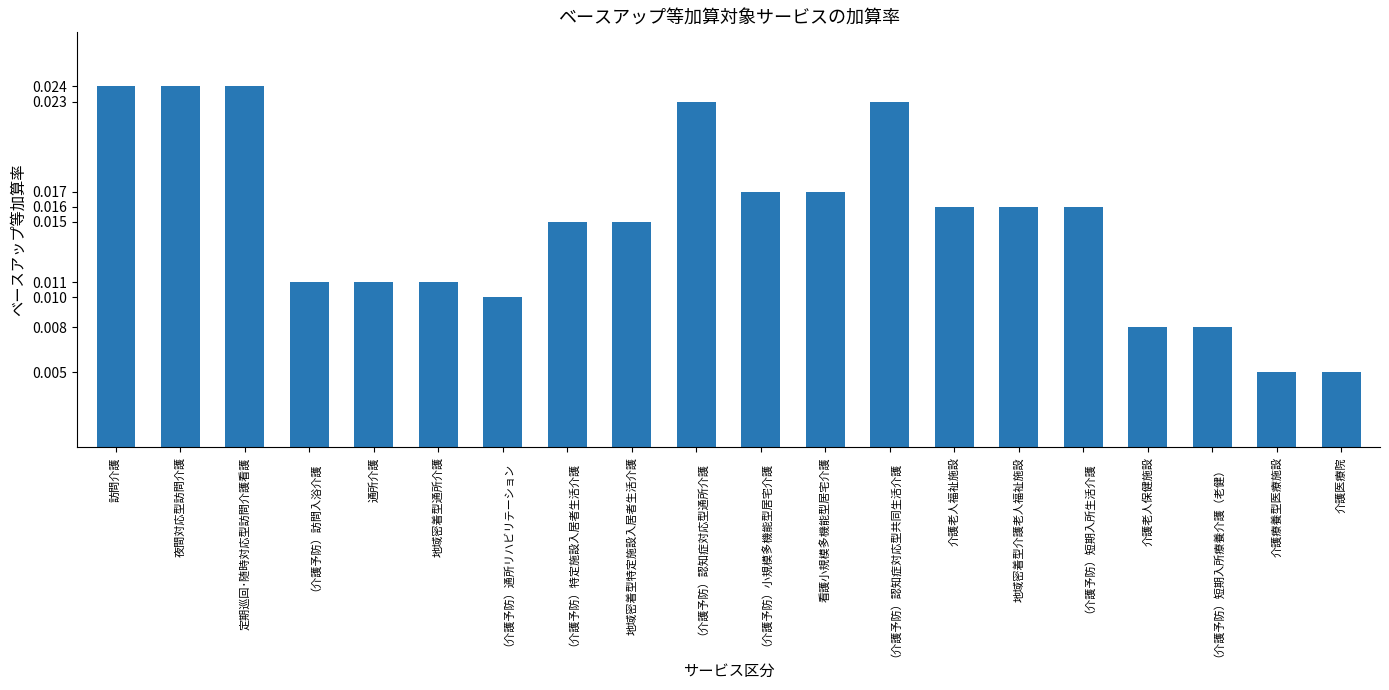

What is the label of the 9th bar from the left?

地域密着型特定施設入居者生活介護